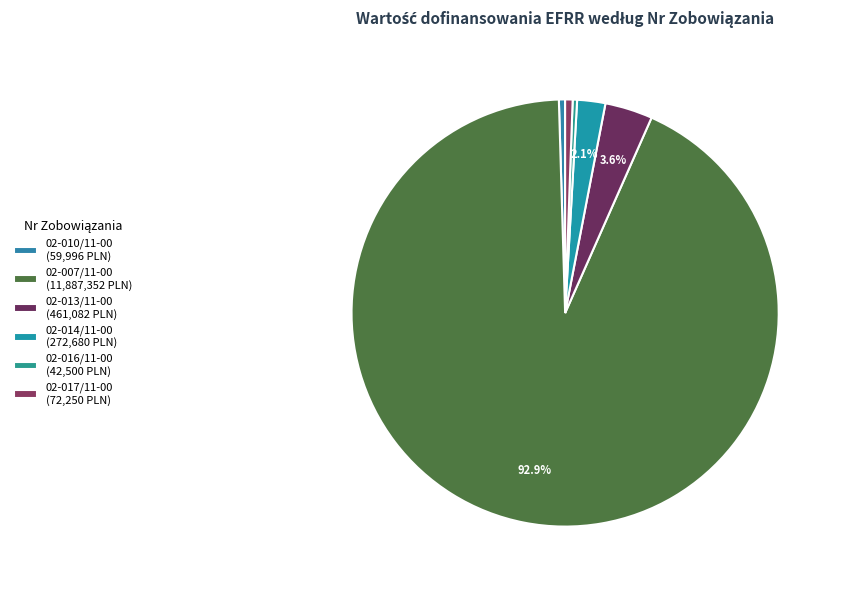

Which slice is the smallest?

UDA-RPDS.10.01.00-02-016/11-00